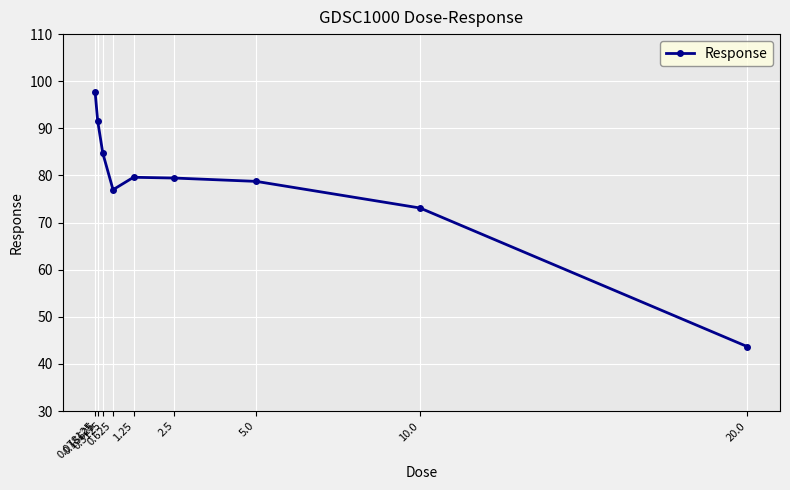

What is the value of the 2nd point from the left?

91.6